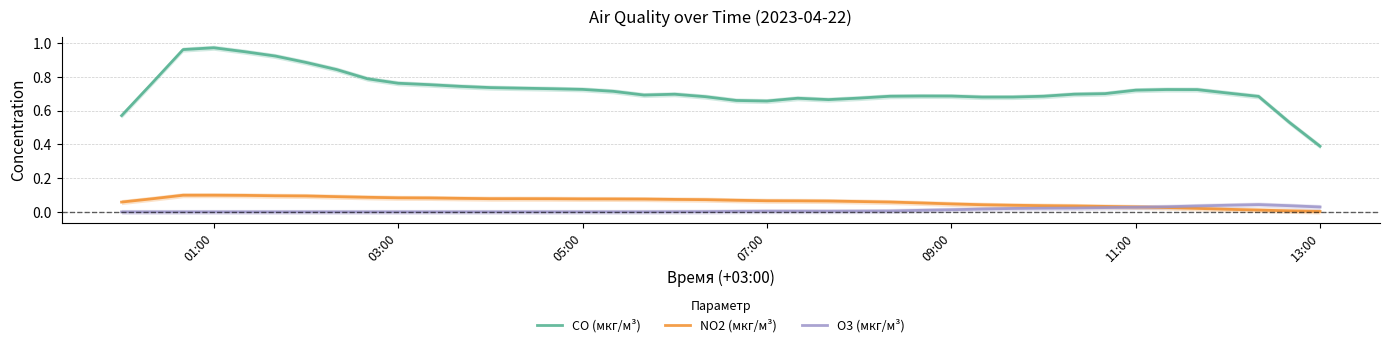

True or false: CO (мкг/м³) and O3 (мкг/м³) intersect in this chart.

False